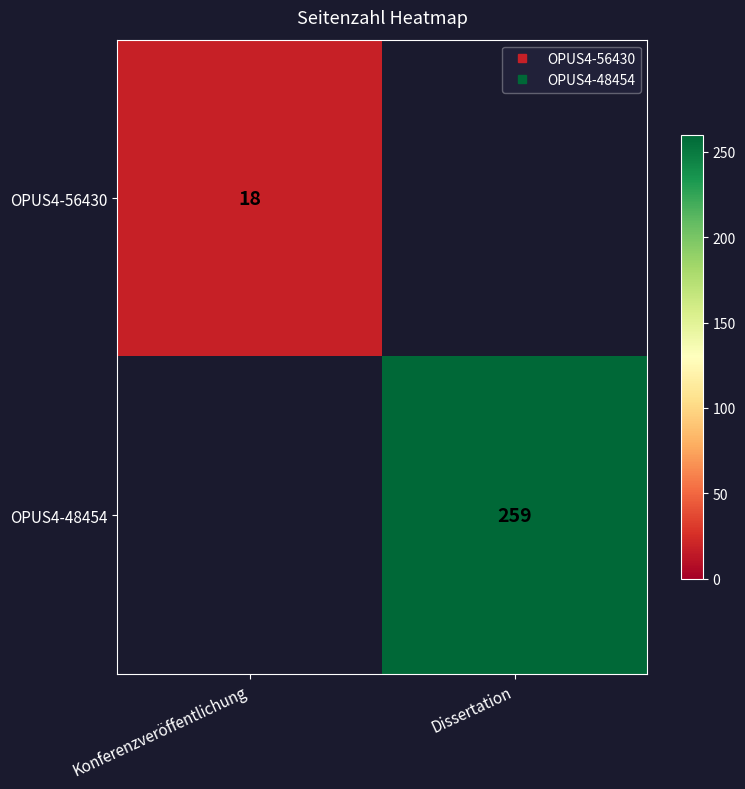

What is the minimum value shown in the chart?

18.0